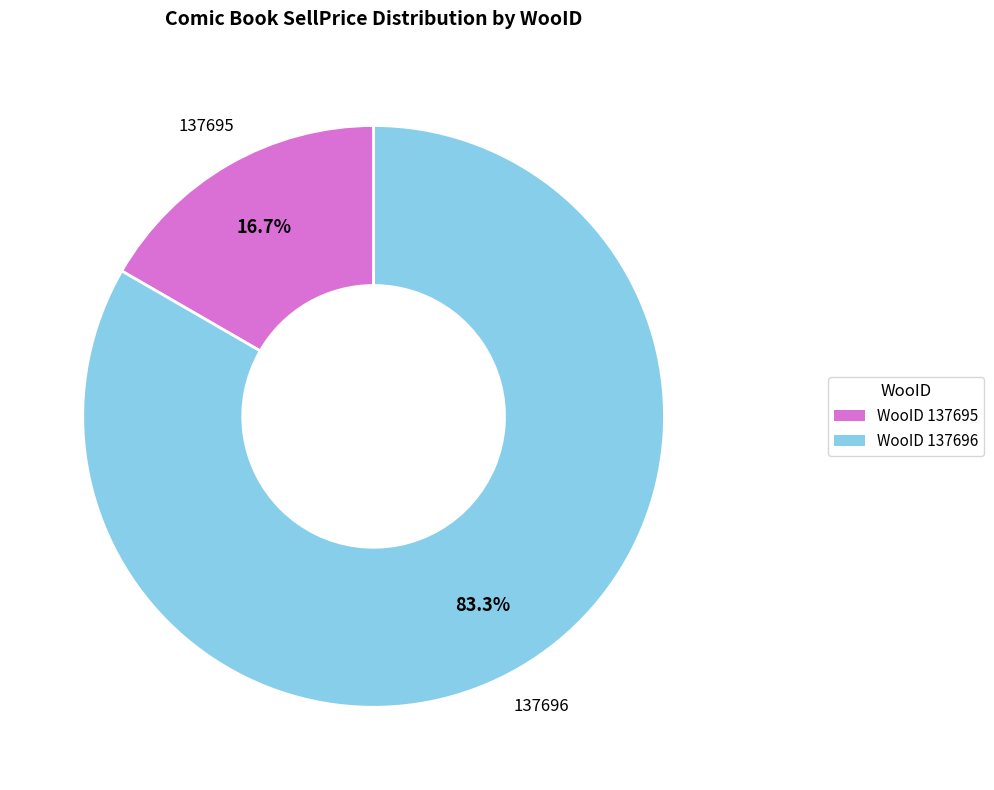

Is there a majority slice in this chart?

Yes